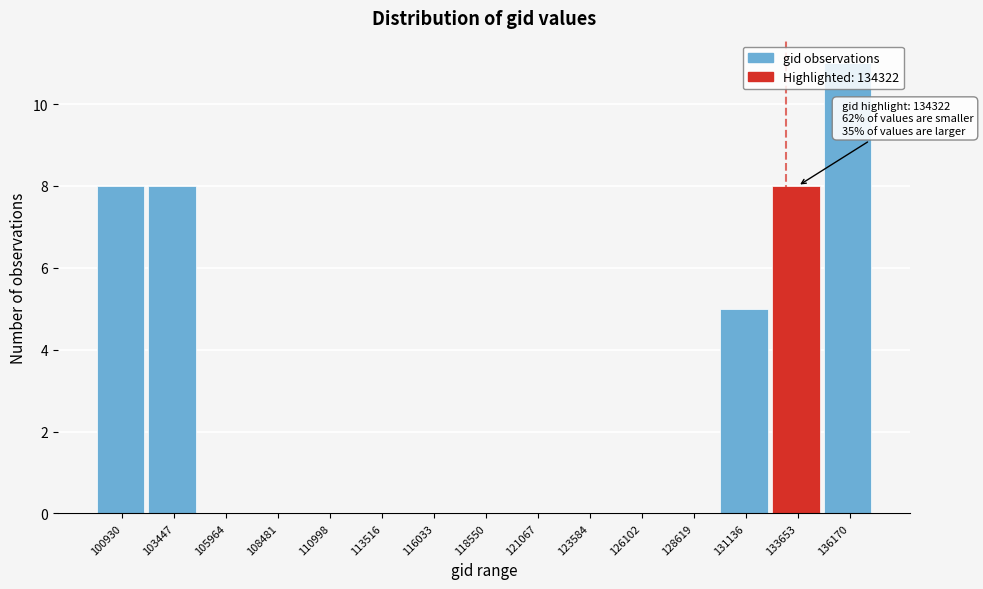

What value does the data have at 103447?

8